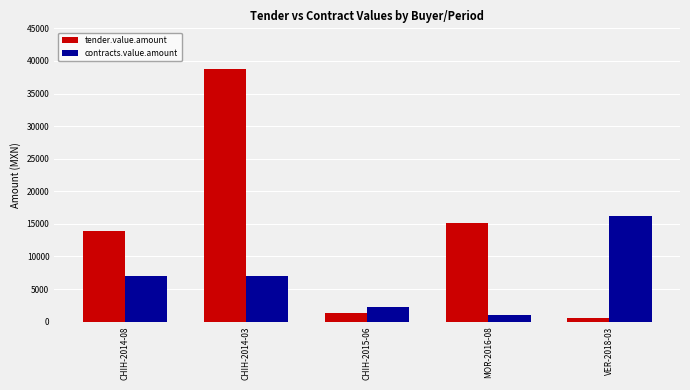

How many values in the contracts.value.amount series are below 6960?

2